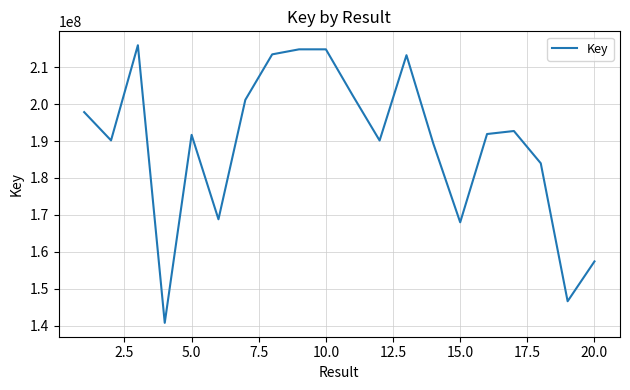

What is the smallest value displayed?

140731613